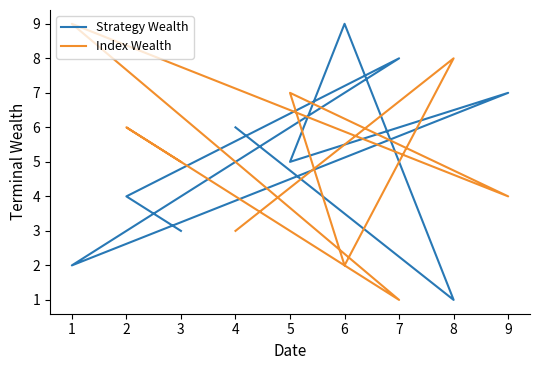

Where is the first local minimum for Index Wealth?

6